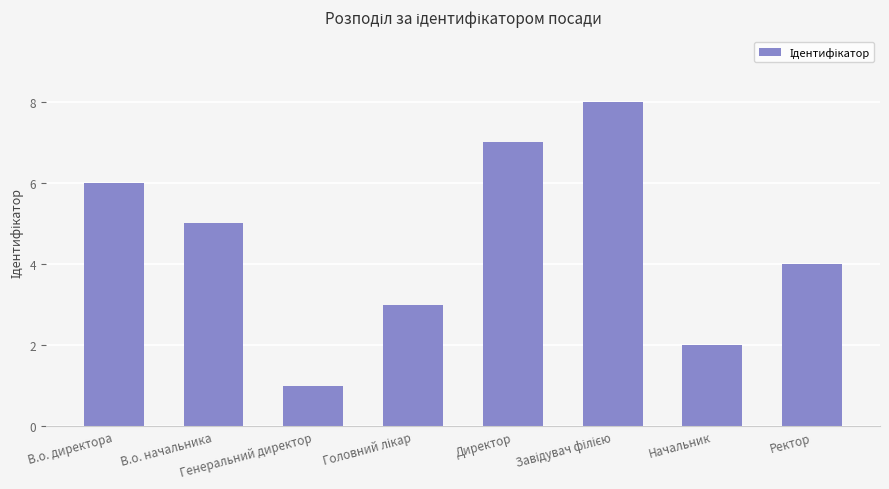

What position from the left is Начальник?

7